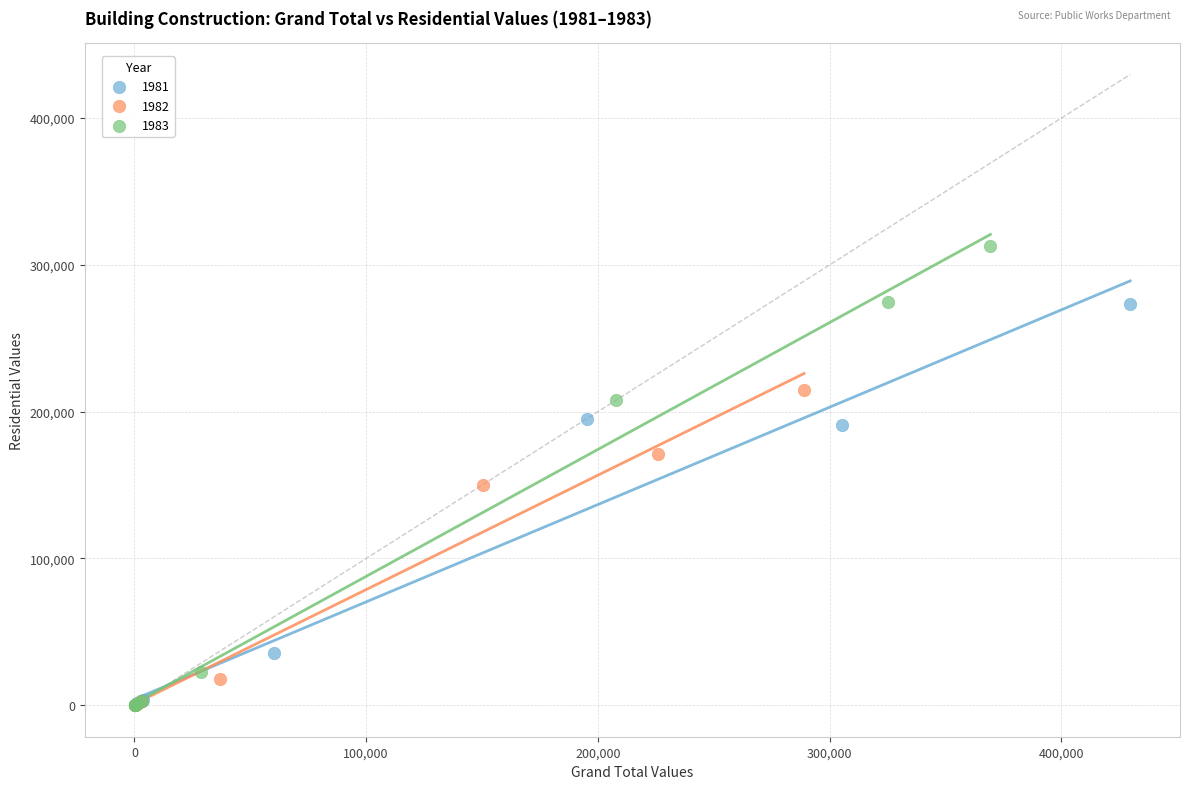

Which series contains the highest Y value?

1983